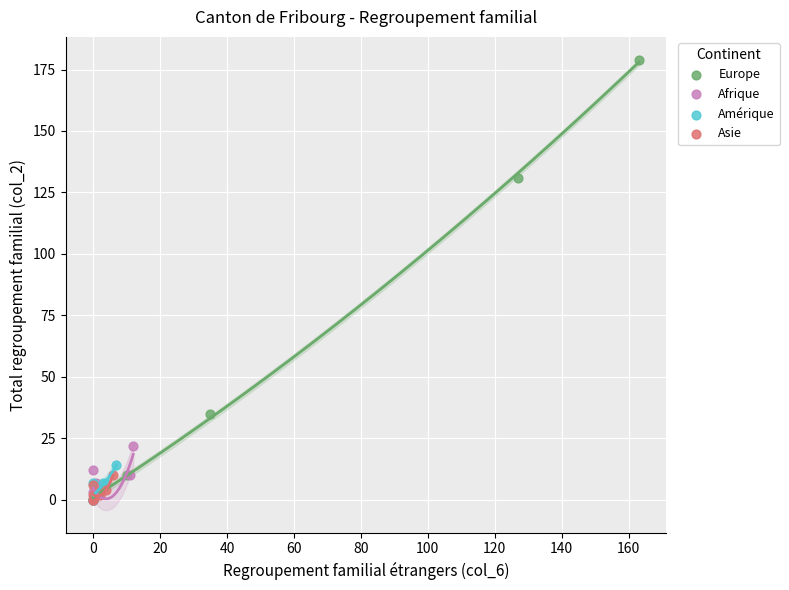

Which series contains the highest Y value?

Europe